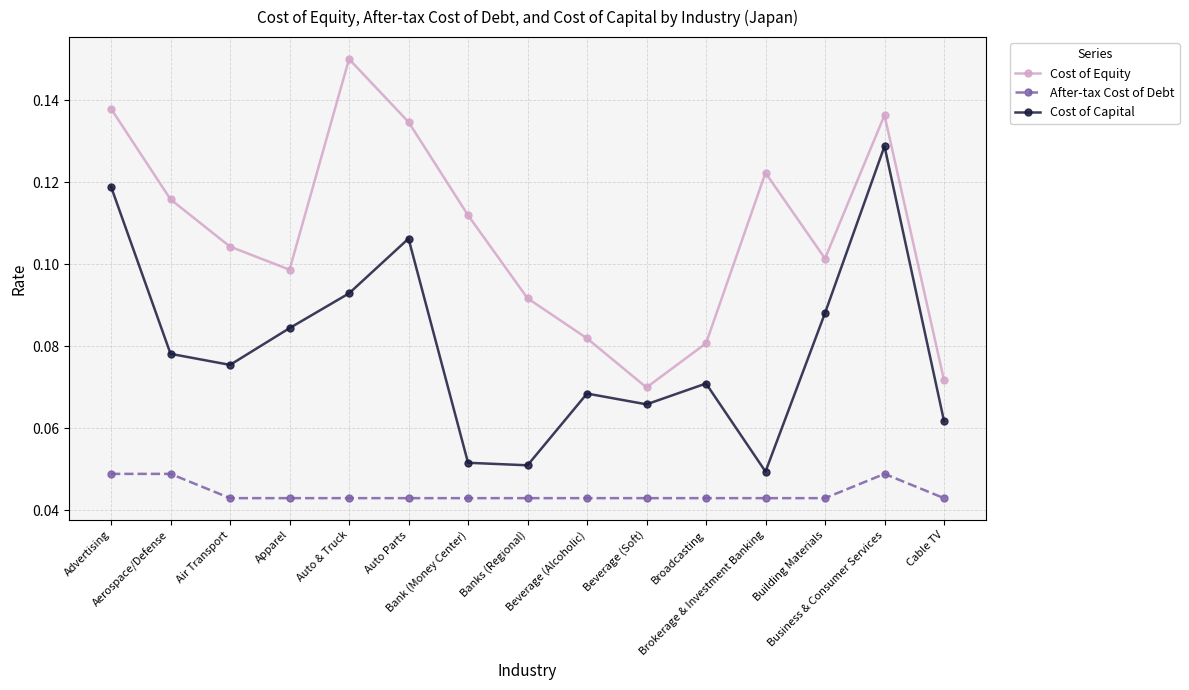

Which series has the largest total across all categories?

Cost of Equity